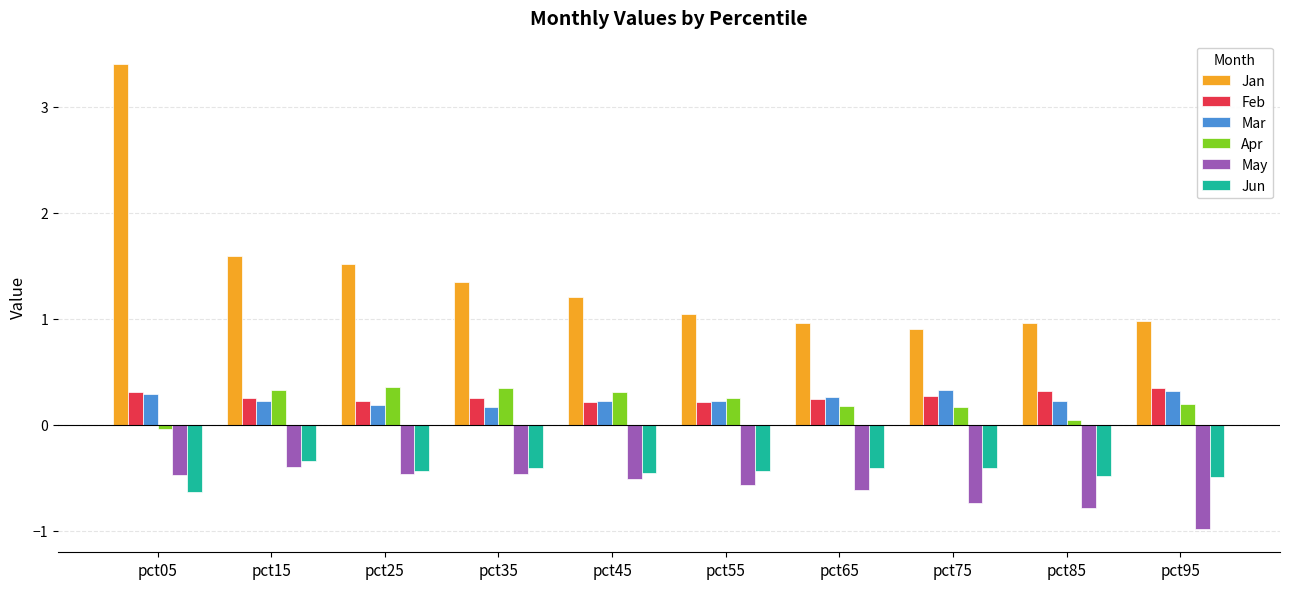

Is the value of Jun at pct25 greater than the value of Jan at pct65?

No